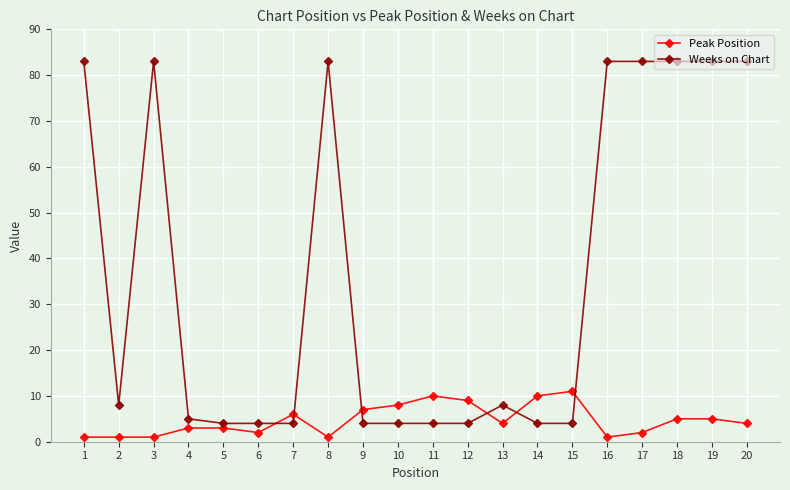

What is the smallest value displayed?

1